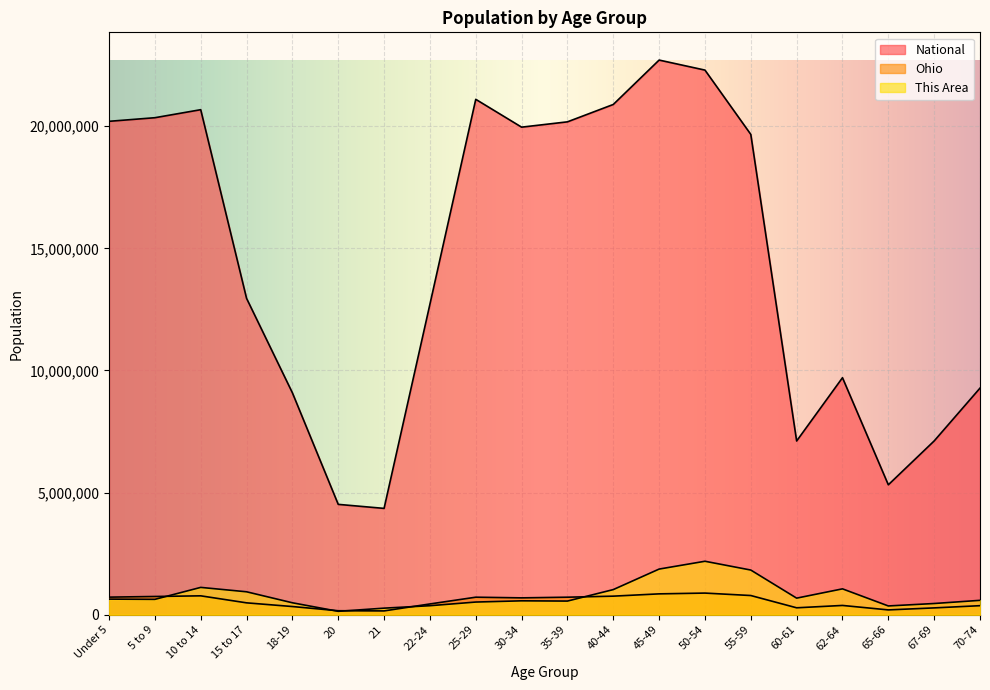

True or false: Ohio and This Area intersect in this chart.

True